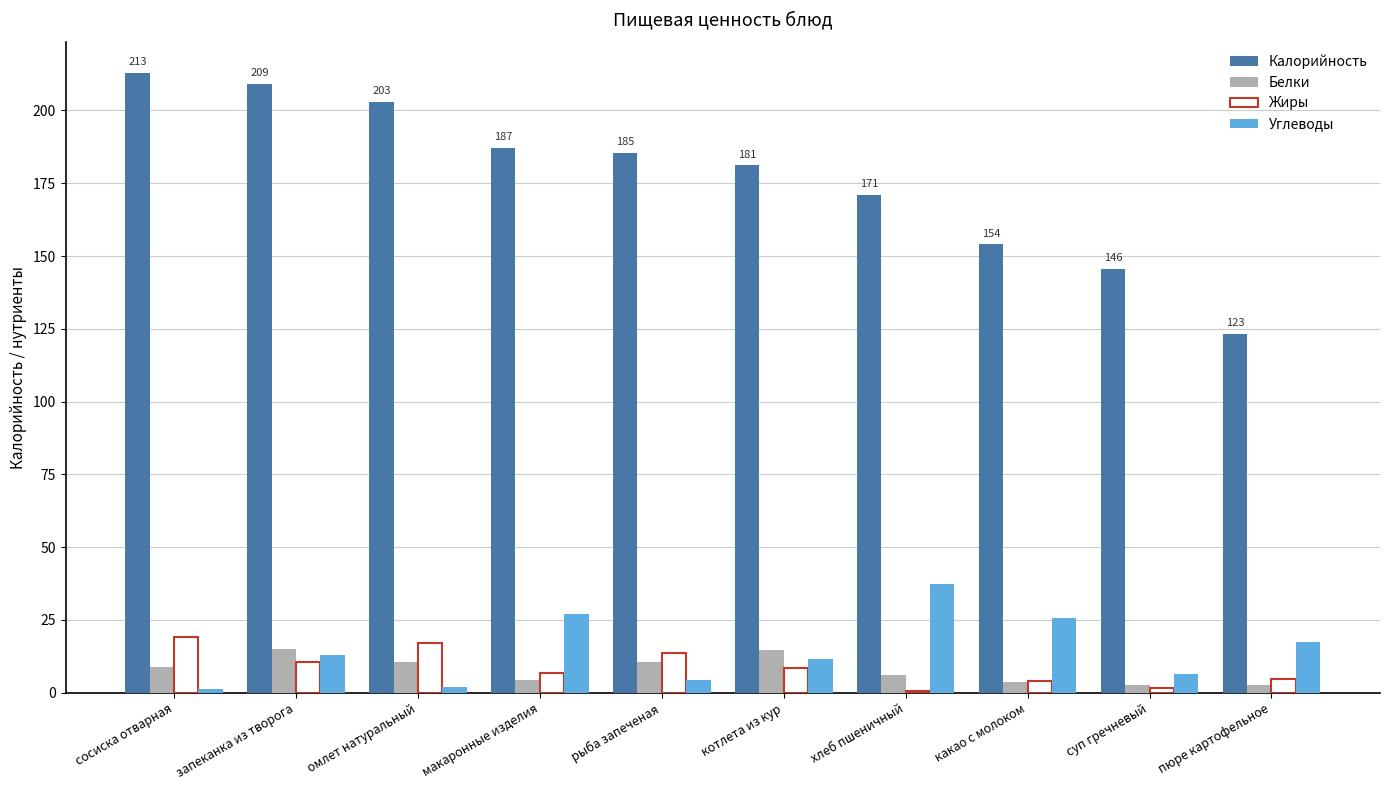

Is it true that Калорийность equals 333.1 at сосиска отварная?

False